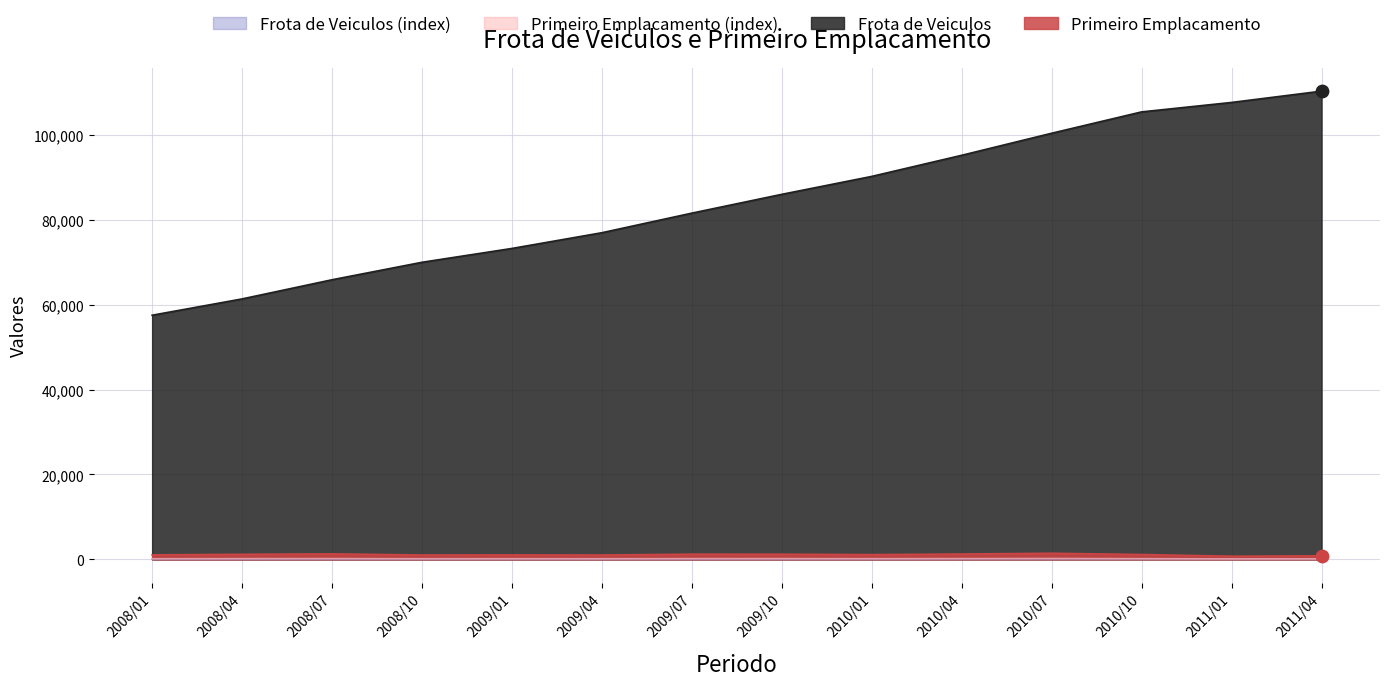

Is the value of Frota de Veiculos (index) at 2009/04 greater than the value of Primeiro Emplacamento (index) at 2010/01?

No